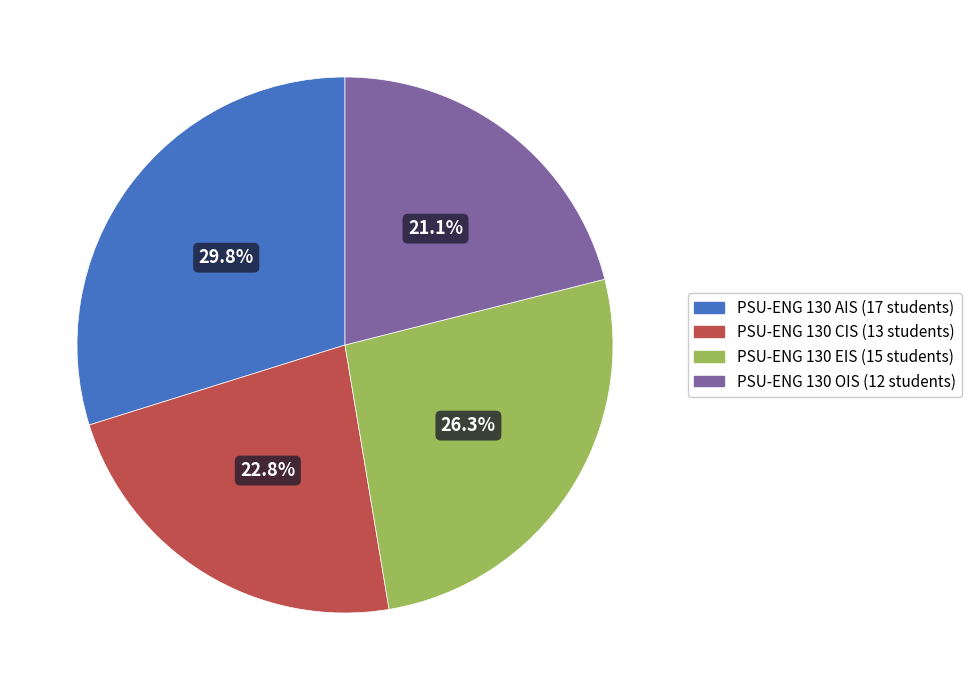

Is there any slice that represents more than half of the pie?

No